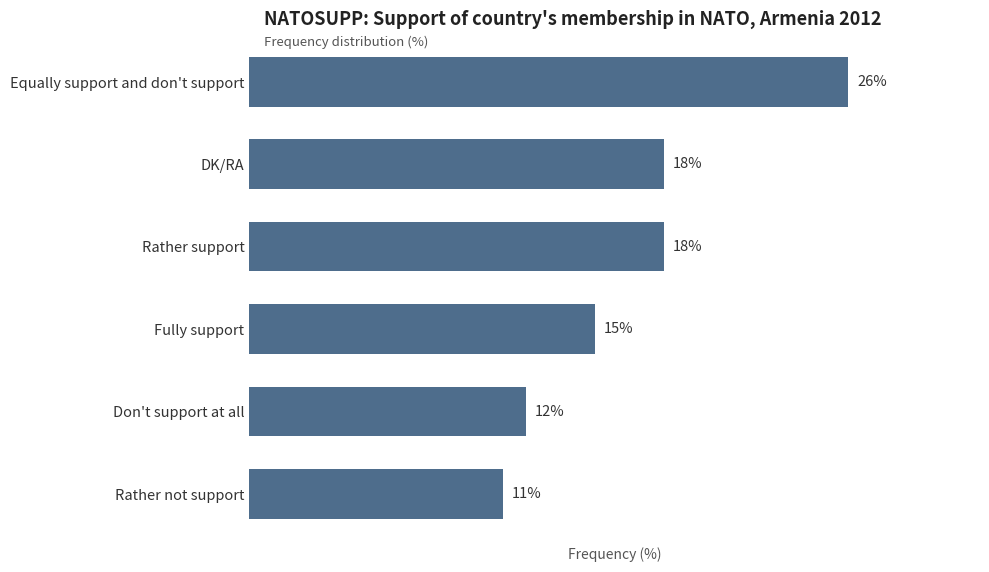

Between Rather support and Don't support at all, which is larger?

Rather support